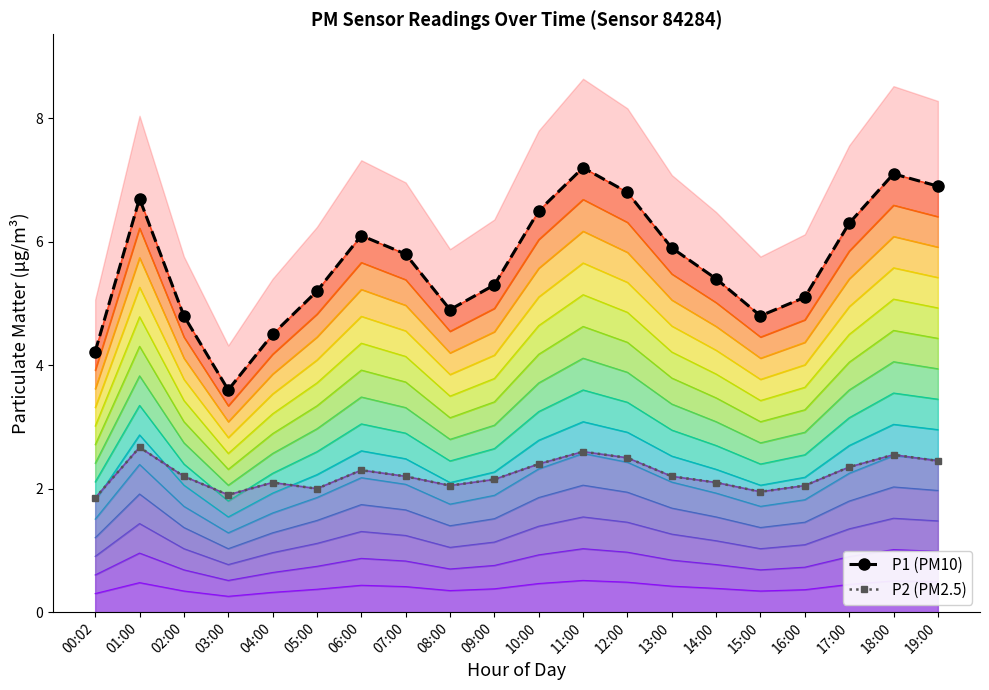

The P1 (PM10) series shows 2.2 at 04:00. True or false?

False